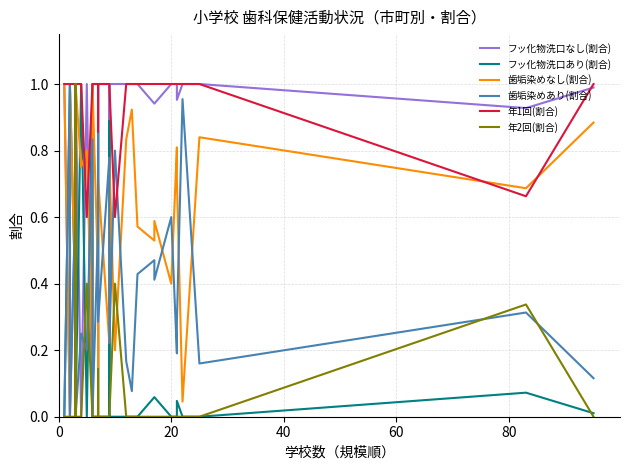

How many series are shown in this chart?

6